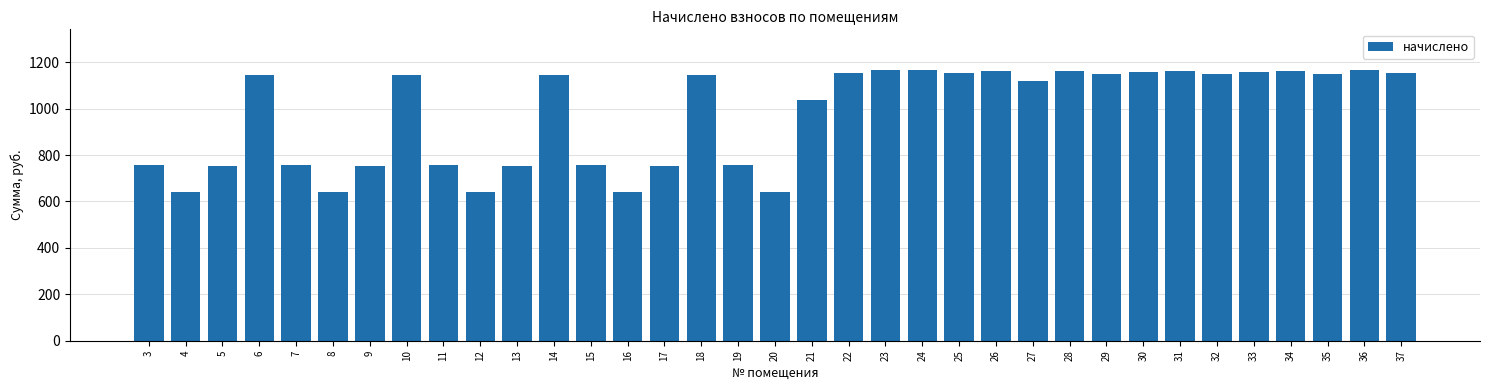

The value at 28 is 1159.9. True or false?

True